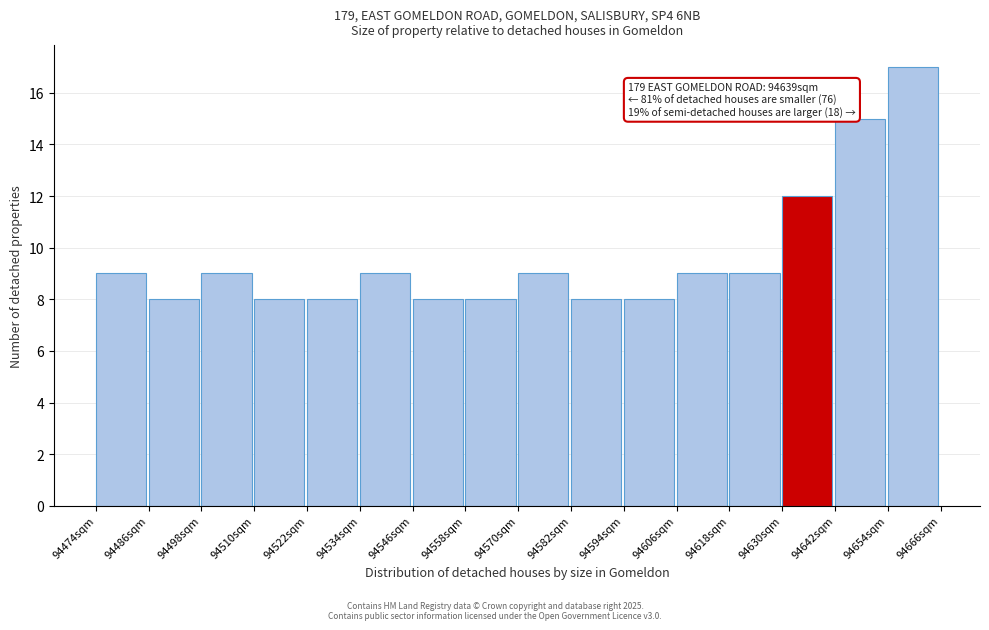

Over which range of the x-axis is the bar tallest?

94654 to 94666